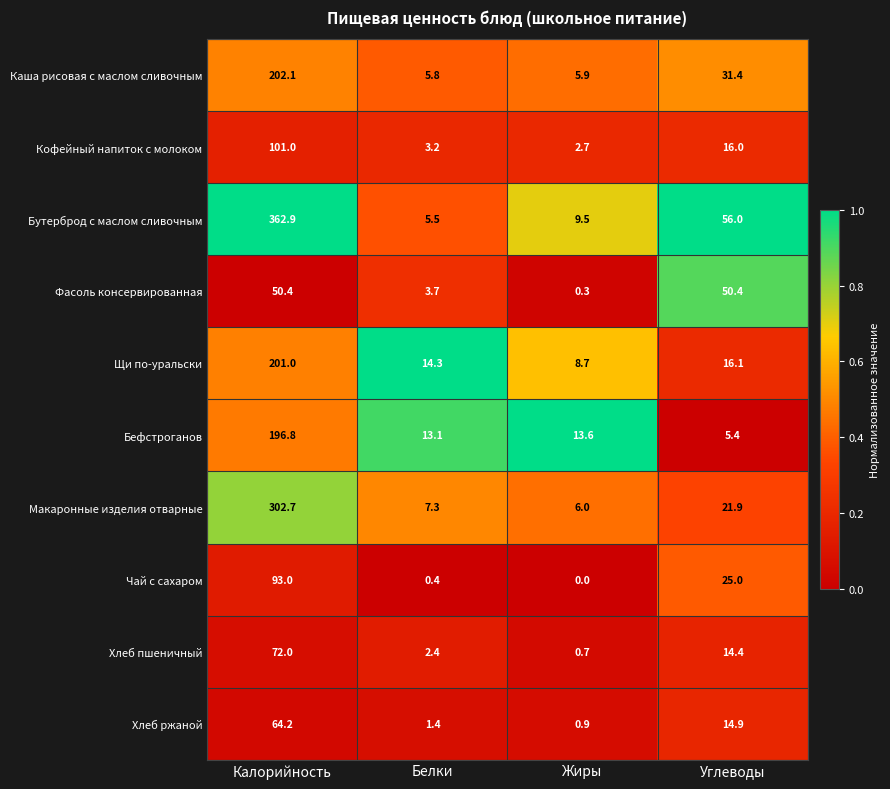

Where does the Чай с сахаром series first go above 25?

Калорийность